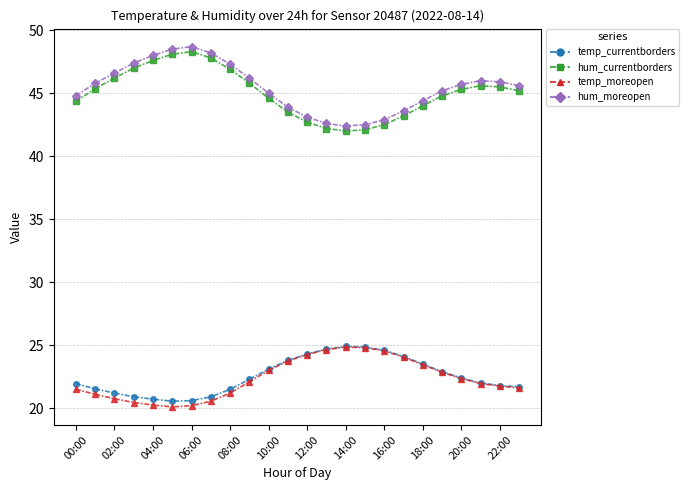

What is the minimum value shown in the chart?

20.1